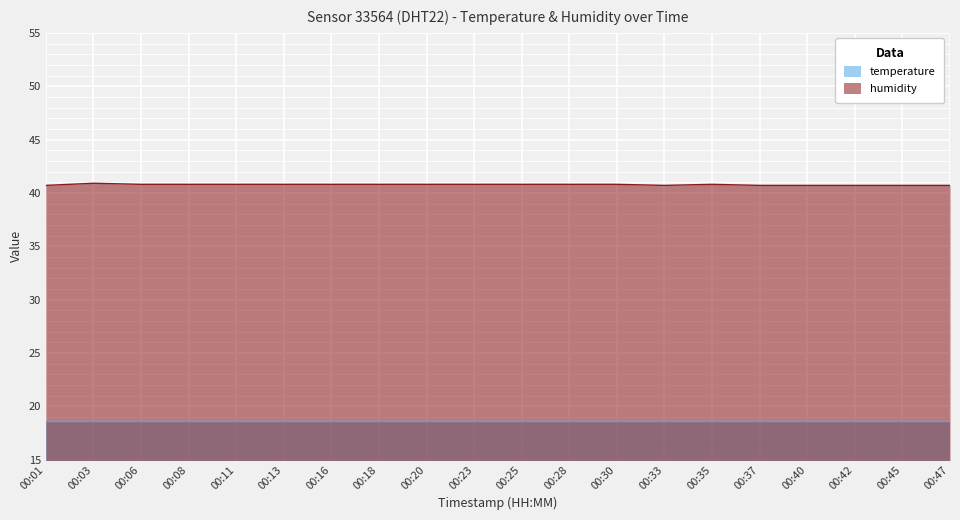

True or false: humidity and temperature cross at least once.

False